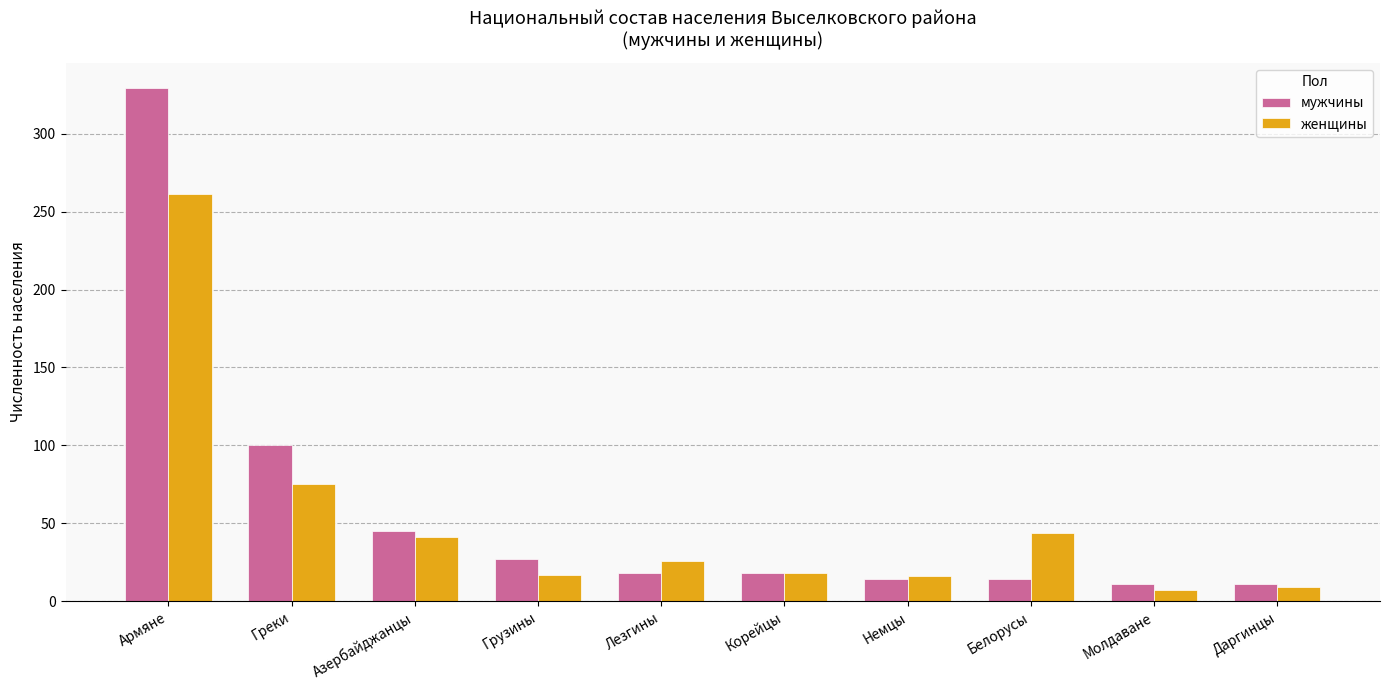

What is the minimum value shown in the chart?

7